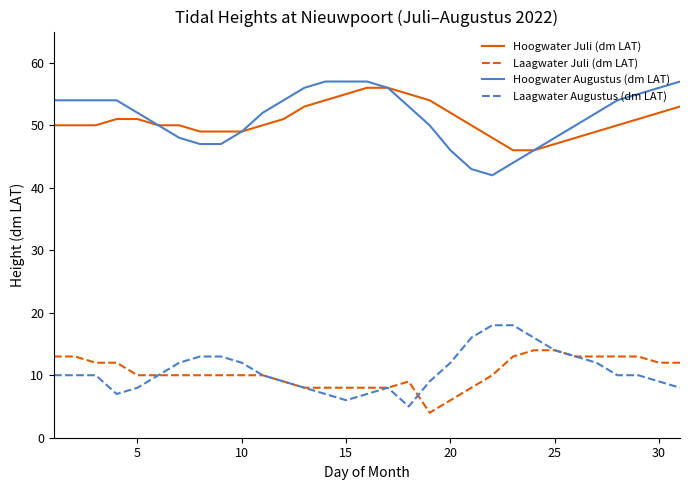

True or false: Laagwater Augustus (dm LAT) and Hoogwater Augustus (dm LAT) cross at least once.

False